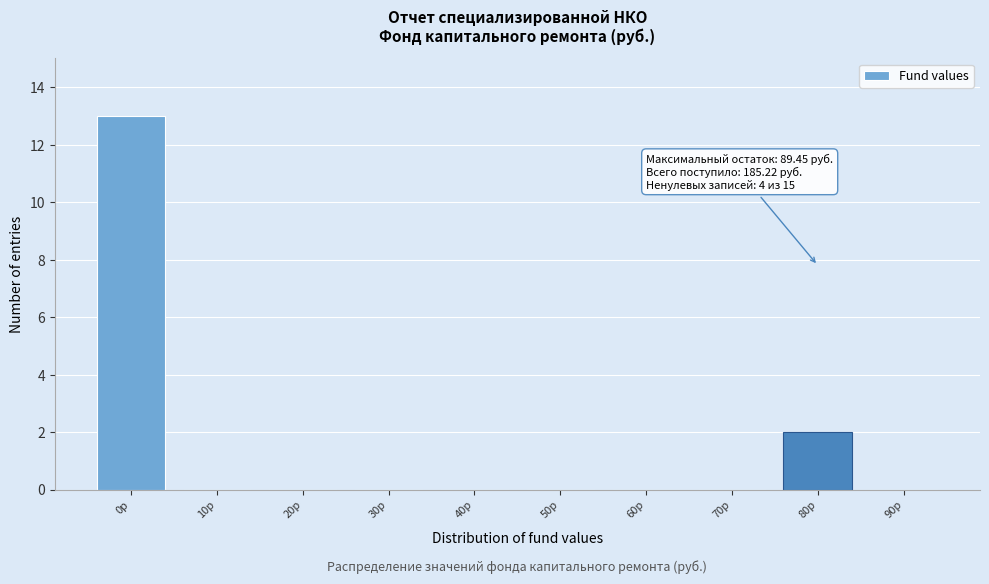

Reading left to right, transcribe all the data shown in this chart.

0р=13	10р=0	20р=0	30р=0	40р=0	50р=0	60р=0	70р=0	80р=2	90р=0